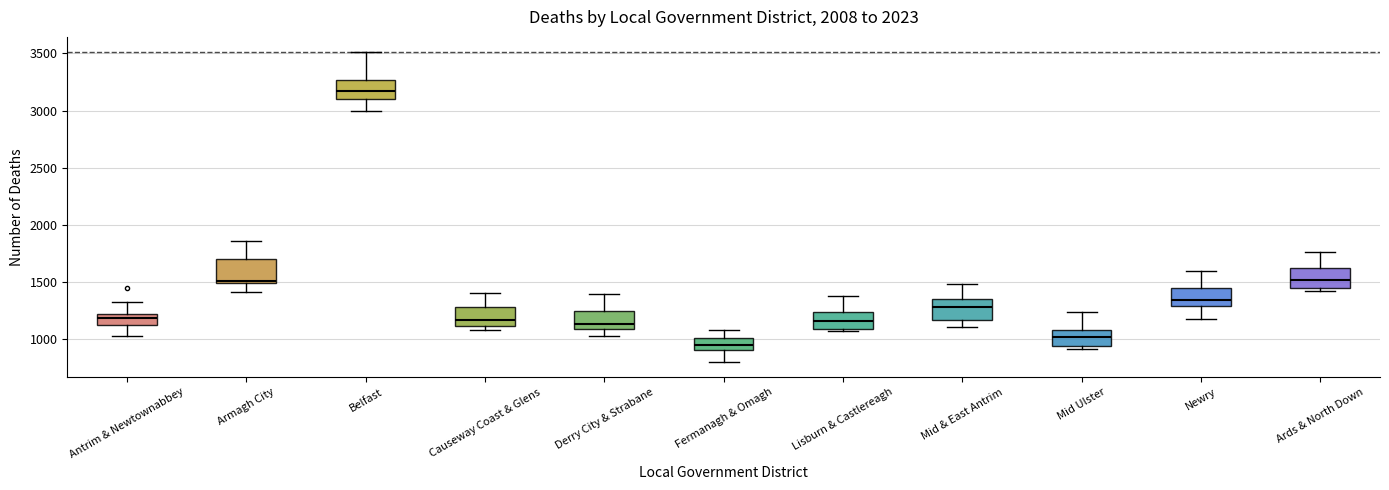

Where does the upper whisker of the box for Lisburn & Castlereagh end on the y-axis? The values are not printed on the chart, so give them approximately, as read against the axis.

1350